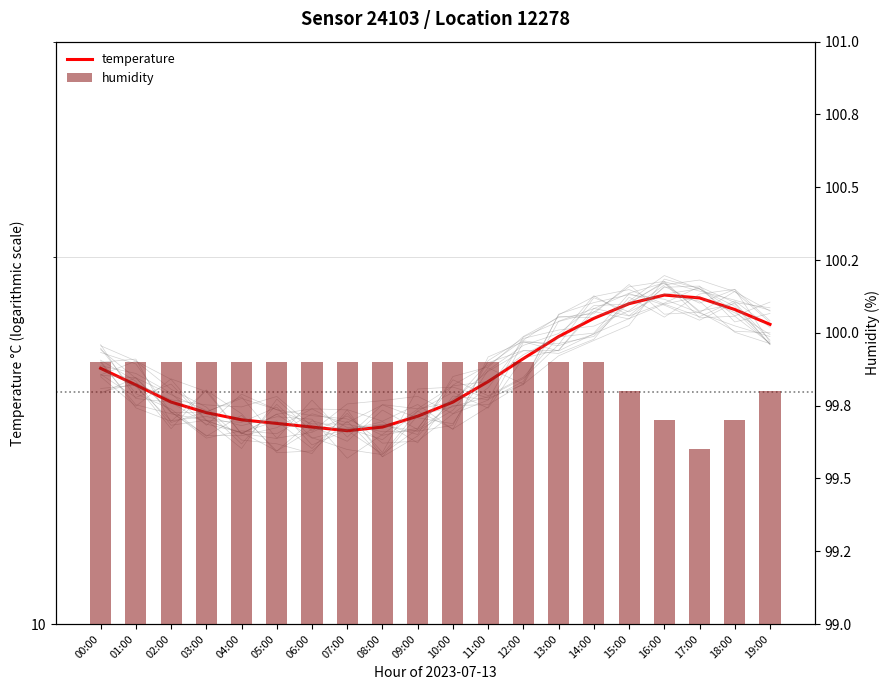

At which label is humidity closest to 99?

17:00